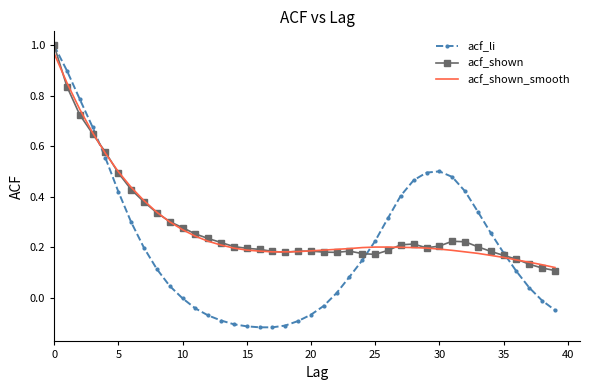

Which series has the widest spread of values?

acf_li